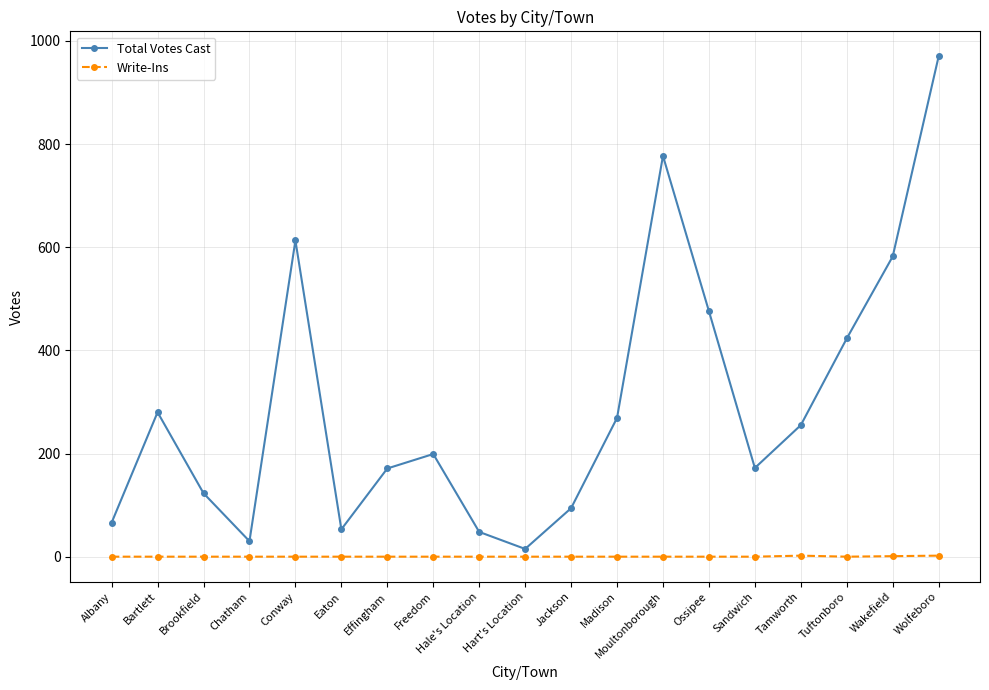

True or false: Total Votes Cast has more than 1 points higher than both neighbors.

True